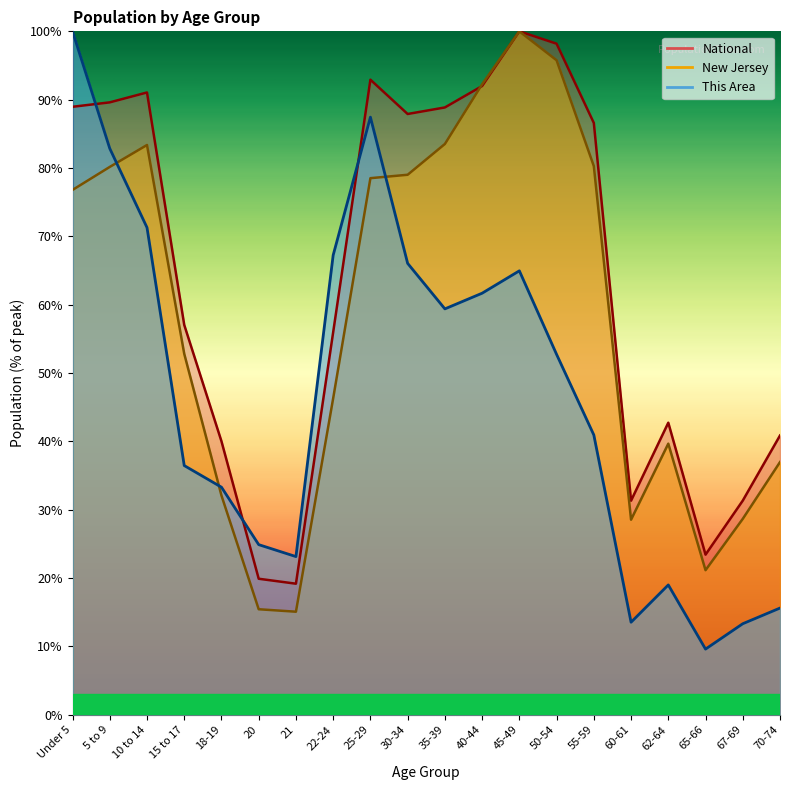

True or false: New Jersey and This Area intersect in this chart.

True